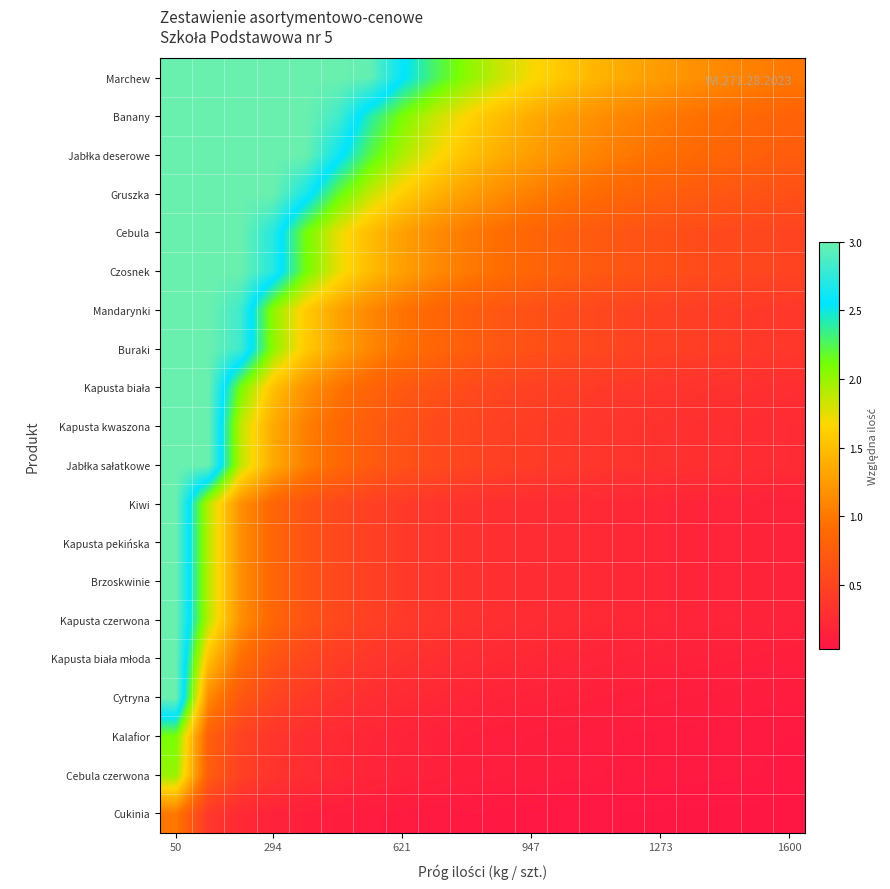

Count the number of data series in this chart.

20